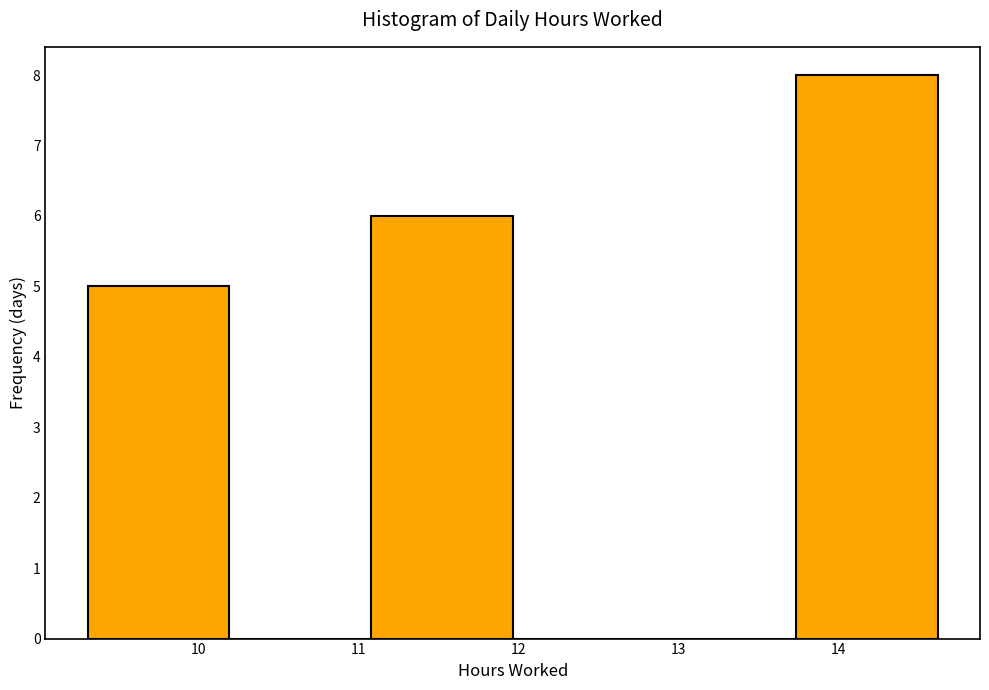

Reading left to right, list every bar in this chart as the range it spans on the x-axis followed by its height. Neither the bar edges nor the heights are printed on the chart, so give them approximately, as read against the axes.

9.3 to 10.2: 5
10.2 to 11.1: 0
11.1 to 12.0: 6
12.0 to 12.9: 0
12.9 to 13.7: 0
13.7 to 14.6: 8